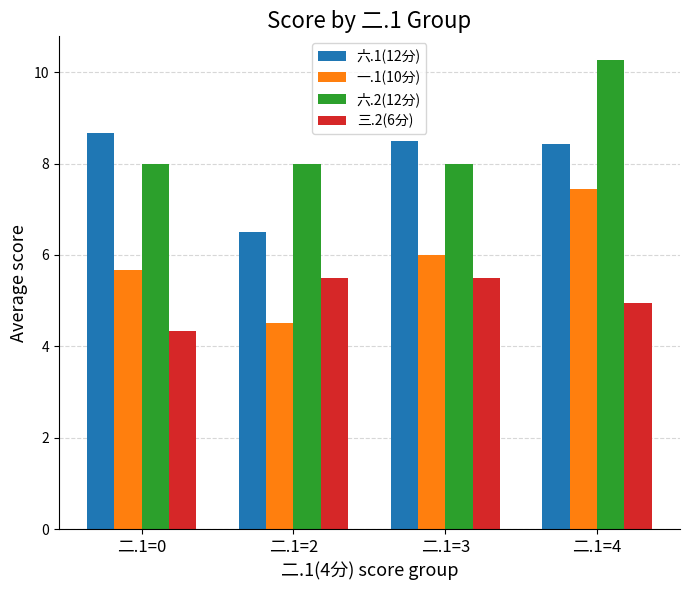

What is the maximum value shown in the chart?

10.3